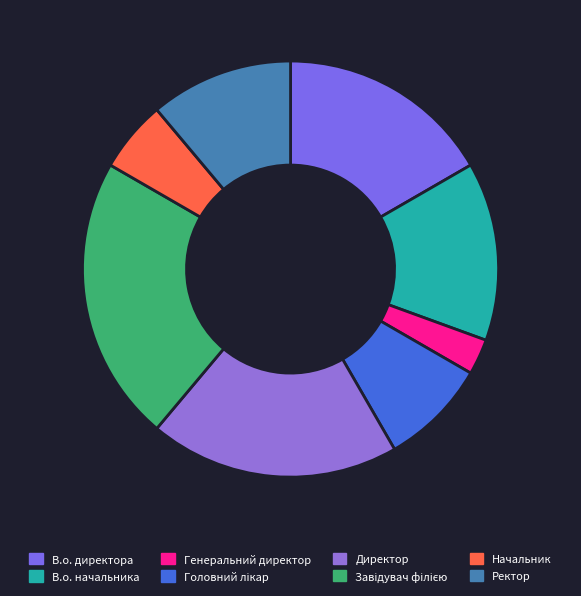

Is it true that В.о. начальника is 26% of the pie?

False